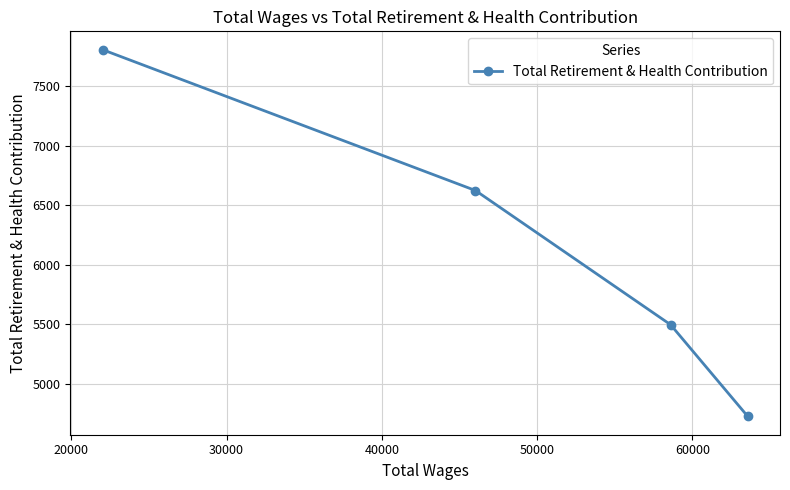

What is the value of the 1st point from the left?

7808